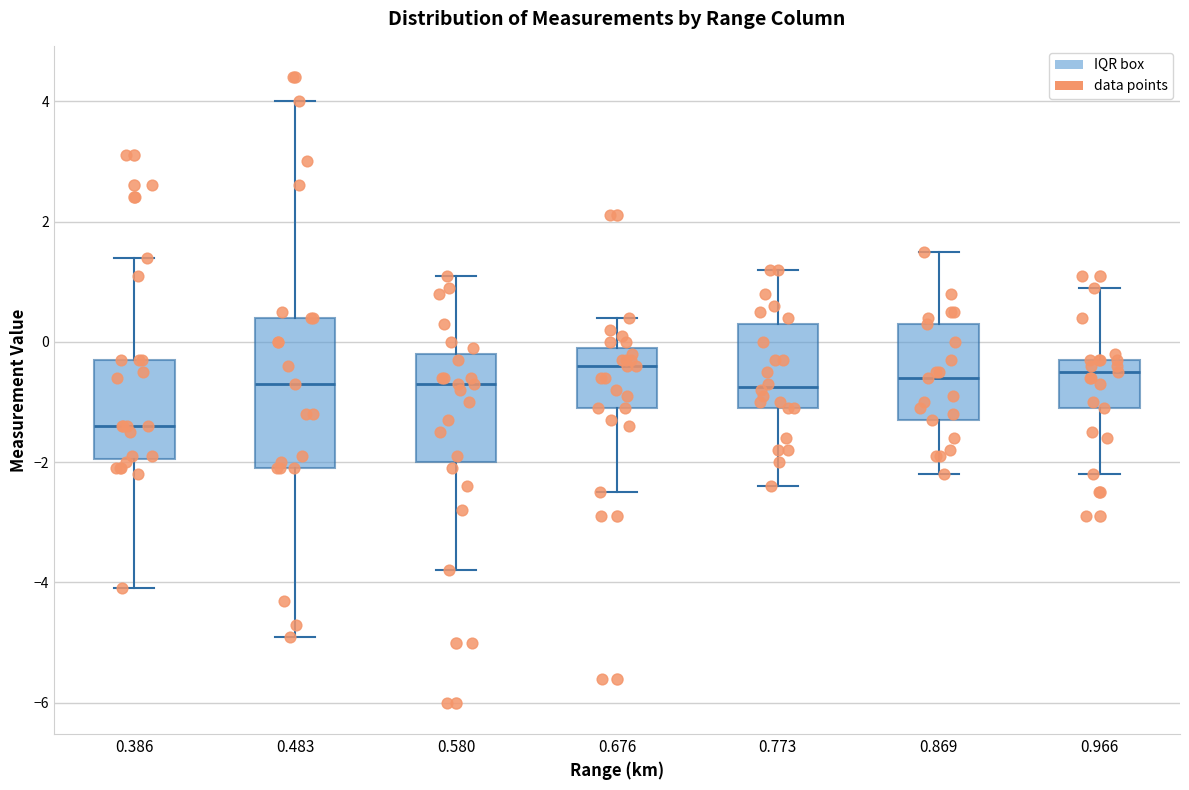

Which box's median line is the lowest?

0.386